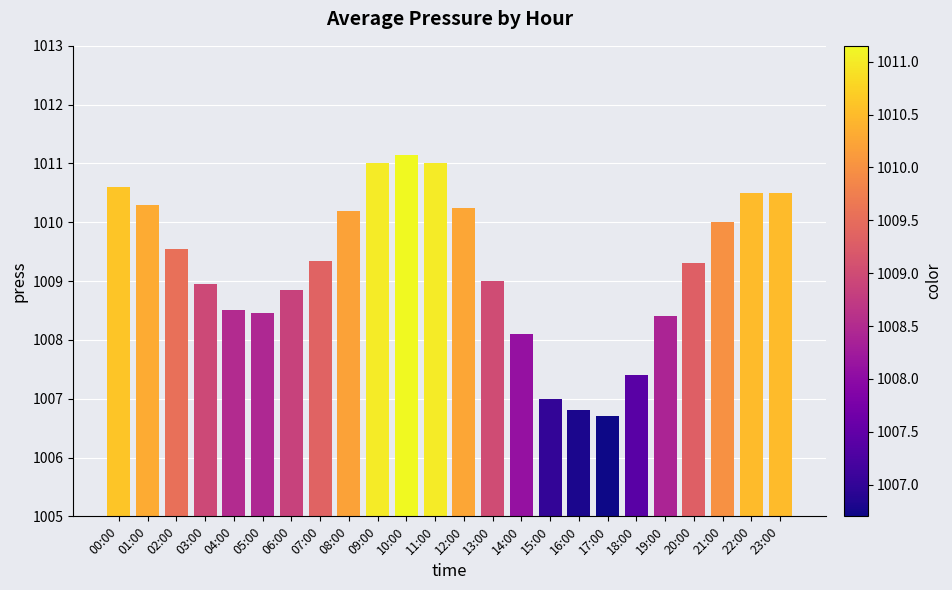

How many bars are there in total?

24